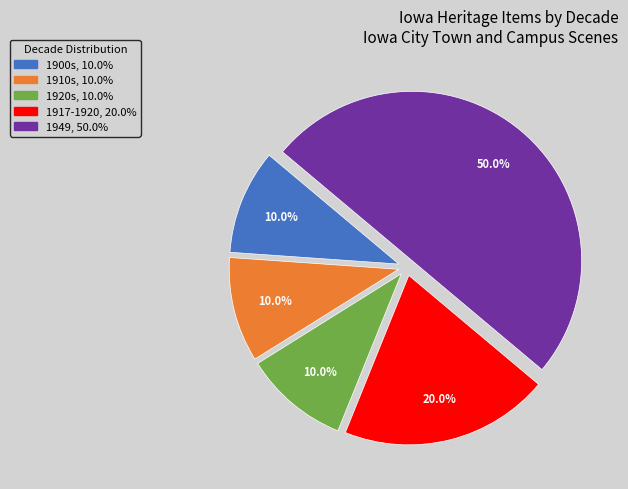

What is the largest slice in the pie chart?

1949, 50.0%